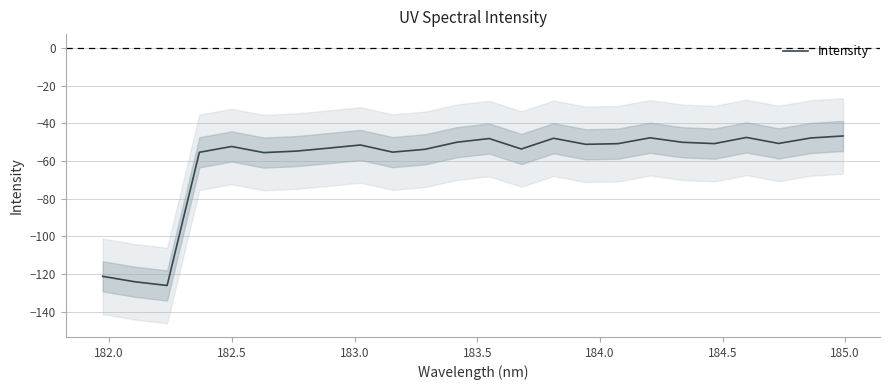

Reading left to right, transcribe all the data shown in this chart.

-121.1	-124.0	-126.0	-55.4	-52.3	-55.5	-54.7	-53.2	-51.5	-55.3	-53.8	-50.0	-48.1	-53.6	-47.9	-51.1	-50.8	-47.7	-50.0	-50.8	-47.5	-50.7	-47.8	-46.7